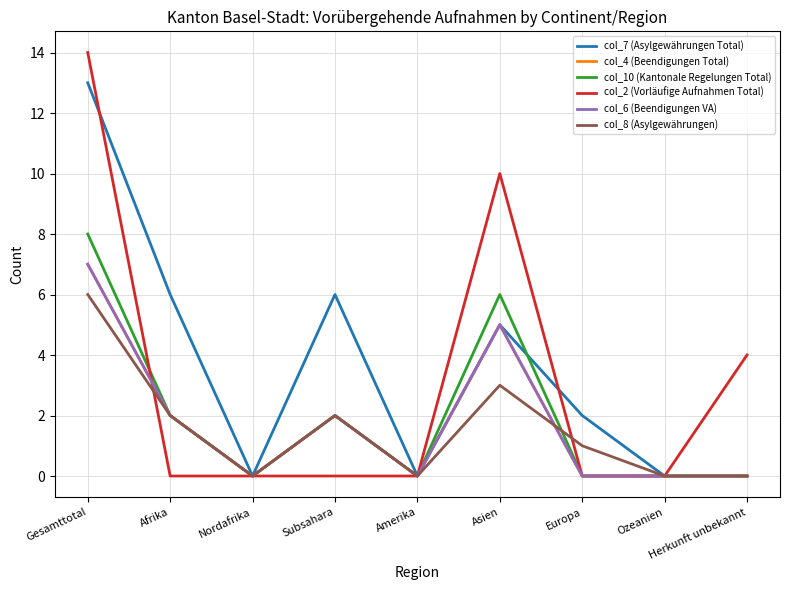

List the series in order of their peak value, lowest first.

col_8 (Asylgewährungen), col_4 (Beendigungen Total), col_6 (Beendigungen VA), col_10 (Kantonale Regelungen Total), col_7 (Asylgewährungen Total), col_2 (Vorläufige Aufnahmen Total)